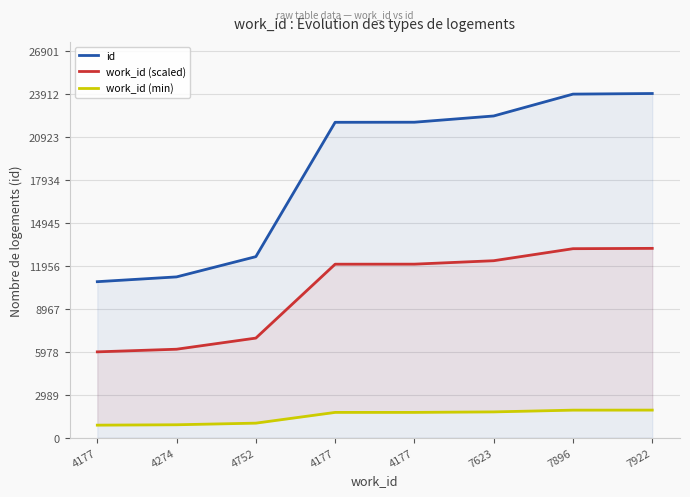

At which category is the sum across all series the highest?

7922